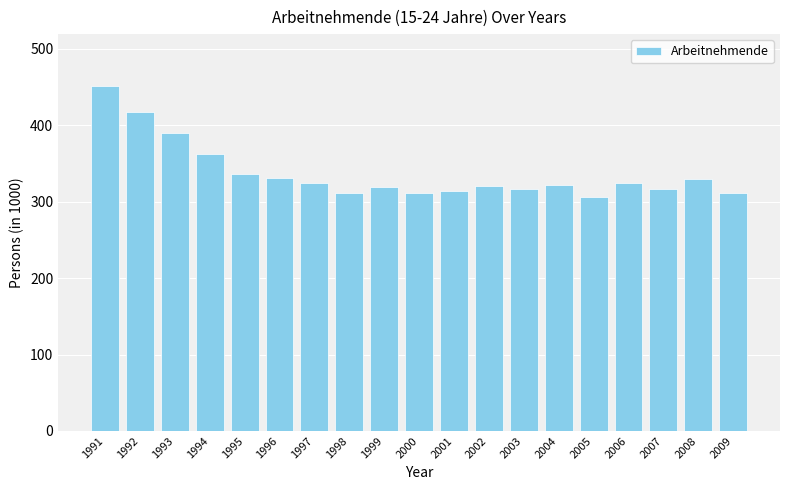

What is the sum of all values?

6415.8